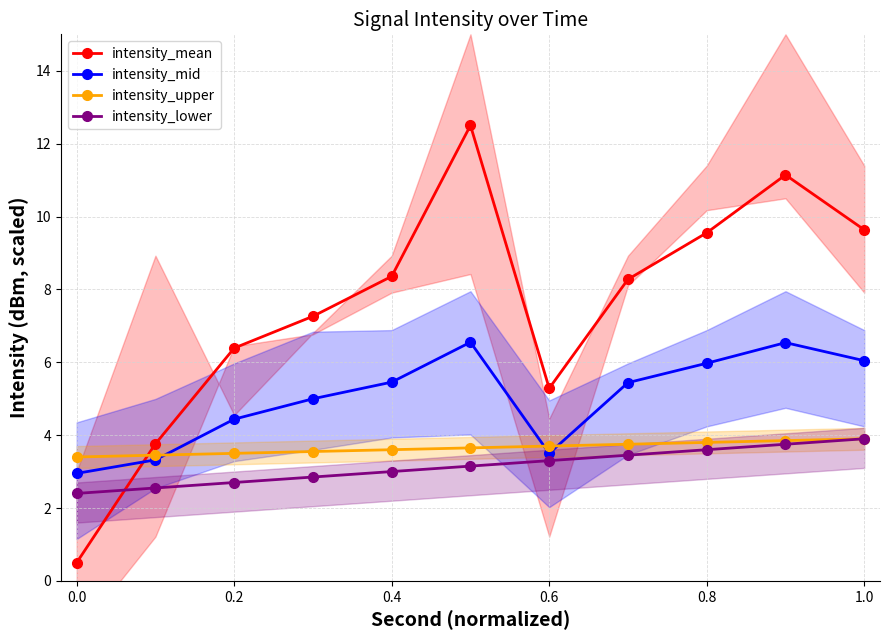

The intensity_lower series shows 3.0 at 0.4. True or false?

True